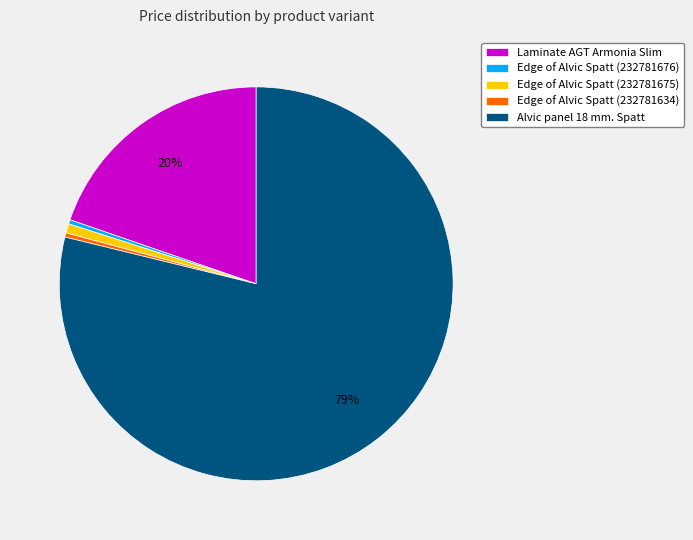

To the nearest percent, what is the average slice percentage?

20%